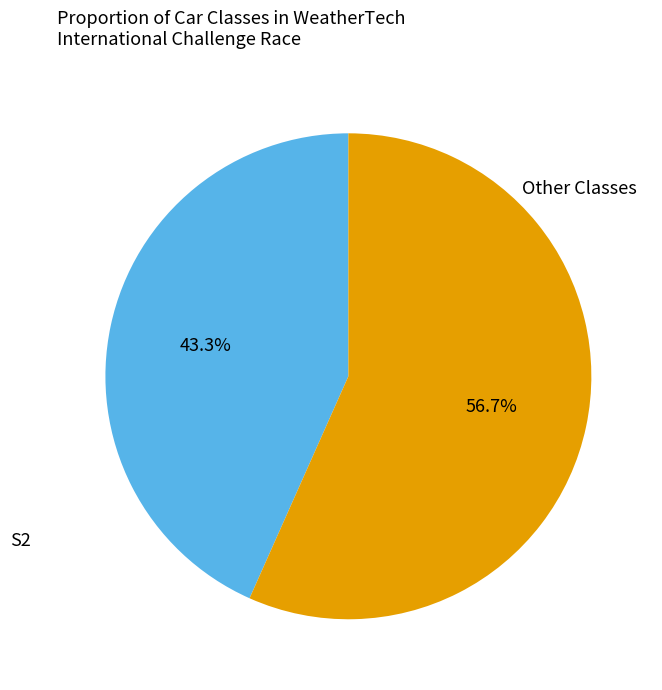

Does any single category account for the majority?

Yes